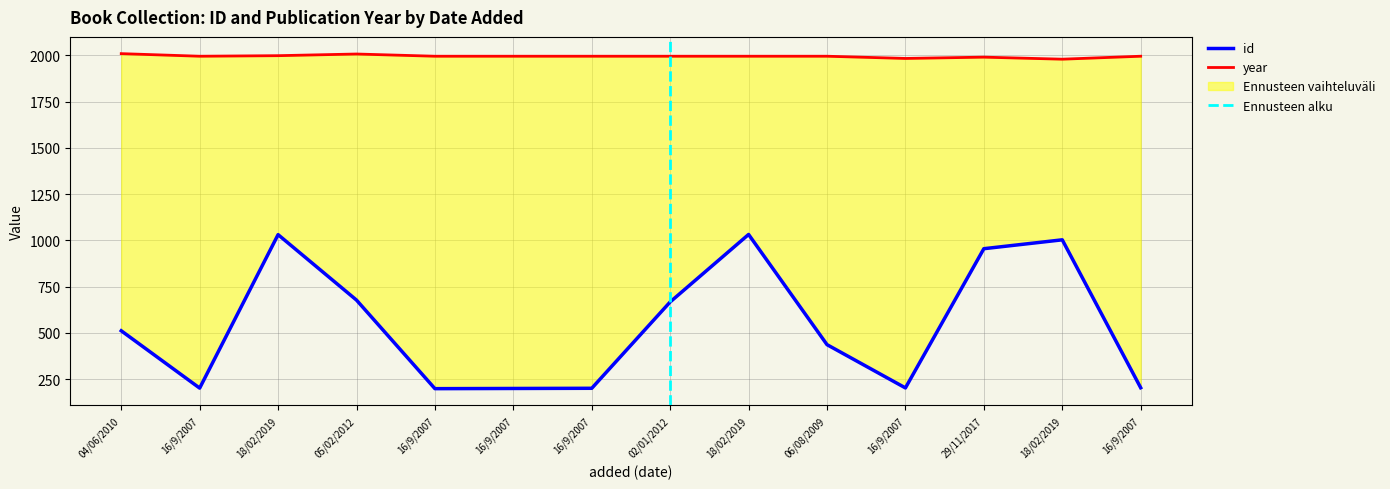

Is the value of id at 16/9/2007 greater than the value of year at 16/9/2007?

No